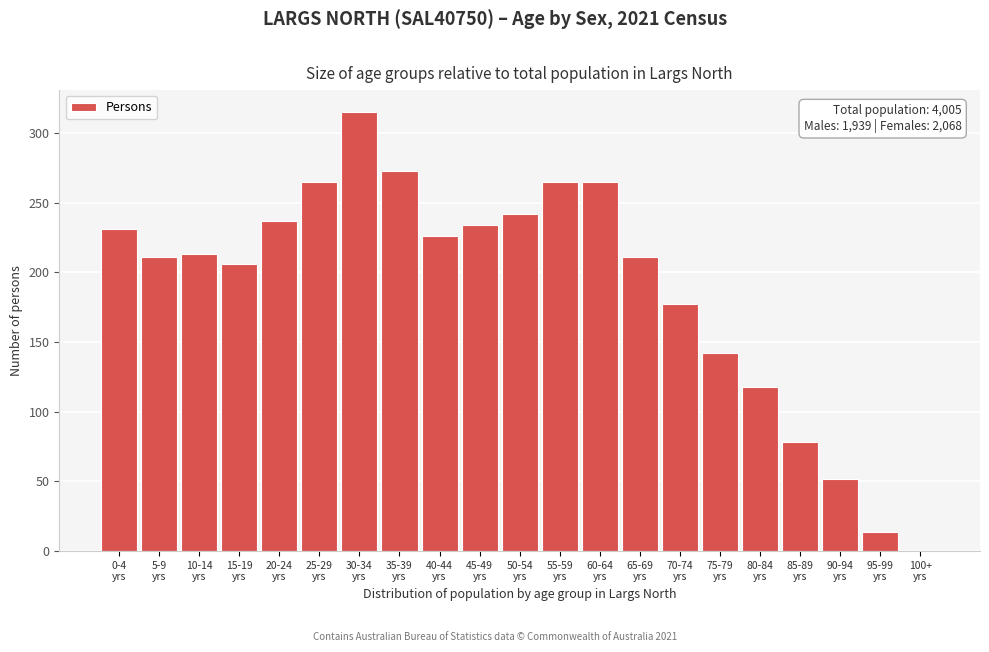

What is the maximum value shown in the chart?

315